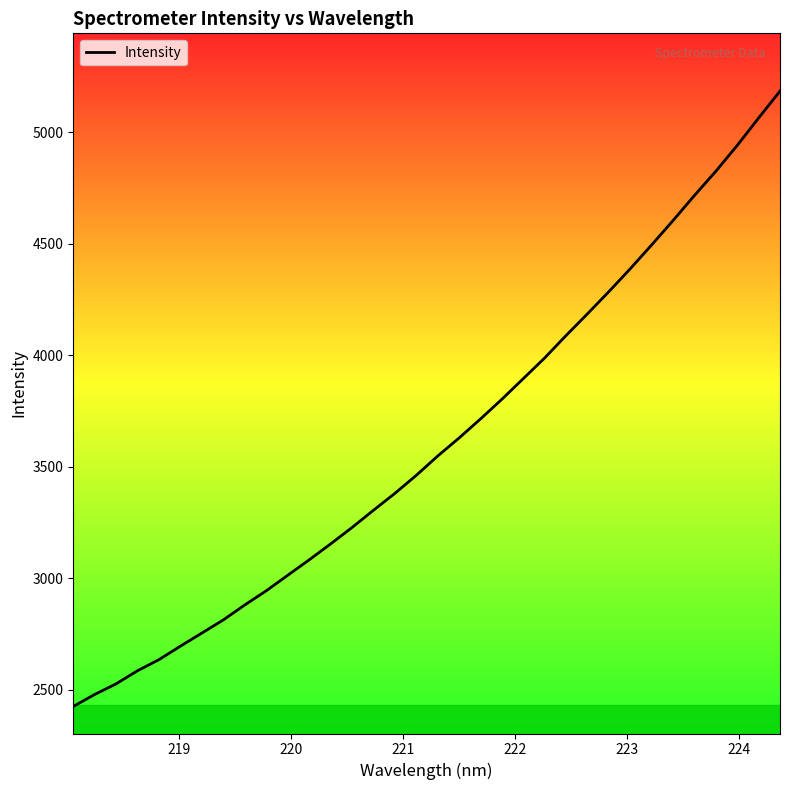

What is the smallest value displayed?

2424.9